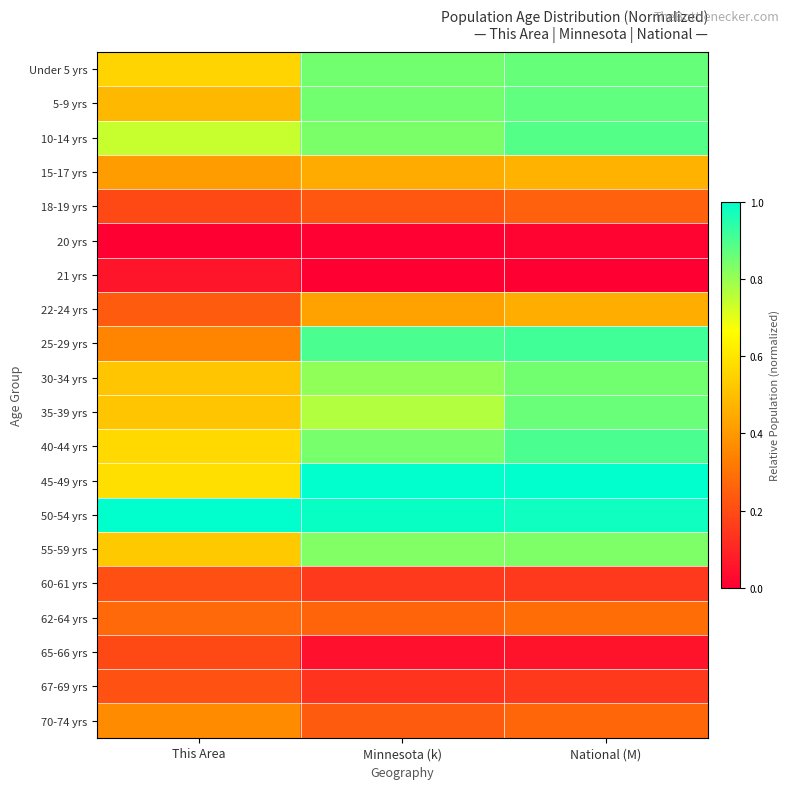

Reading left to right, what are all the values shown in this chart?

Under 5 yrs: This Area=0.6	Minnesota (k)=0.8	National (M)=0.9
5-9 yrs: This Area=0.5	Minnesota (k)=0.8	National (M)=0.9
10-14 yrs: This Area=0.7	Minnesota (k)=0.8	National (M)=0.9
15-17 yrs: This Area=0.4	Minnesota (k)=0.4	National (M)=0.5
18-19 yrs: This Area=0.2	Minnesota (k)=0.2	National (M)=0.3
20 yrs: This Area=0.0	Minnesota (k)=0.0	National (M)=0.0
21 yrs: This Area=0.1	Minnesota (k)=0.0	National (M)=0.0
22-24 yrs: This Area=0.2	Minnesota (k)=0.4	National (M)=0.5
25-29 yrs: This Area=0.3	Minnesota (k)=0.9	National (M)=0.9
30-34 yrs: This Area=0.5	Minnesota (k)=0.8	National (M)=0.9
35-39 yrs: This Area=0.5	Minnesota (k)=0.8	National (M)=0.9
40-44 yrs: This Area=0.6	Minnesota (k)=0.8	National (M)=0.9
45-49 yrs: This Area=0.6	Minnesota (k)=1.0	National (M)=1.0
50-54 yrs: This Area=1.0	Minnesota (k)=1.0	National (M)=1.0
55-59 yrs: This Area=0.5	Minnesota (k)=0.8	National (M)=0.8
60-61 yrs: This Area=0.2	Minnesota (k)=0.1	National (M)=0.2
62-64 yrs: This Area=0.3	Minnesota (k)=0.3	National (M)=0.3
65-66 yrs: This Area=0.2	Minnesota (k)=0.0	National (M)=0.1
67-69 yrs: This Area=0.2	Minnesota (k)=0.1	National (M)=0.2
70-74 yrs: This Area=0.4	Minnesota (k)=0.2	National (M)=0.3